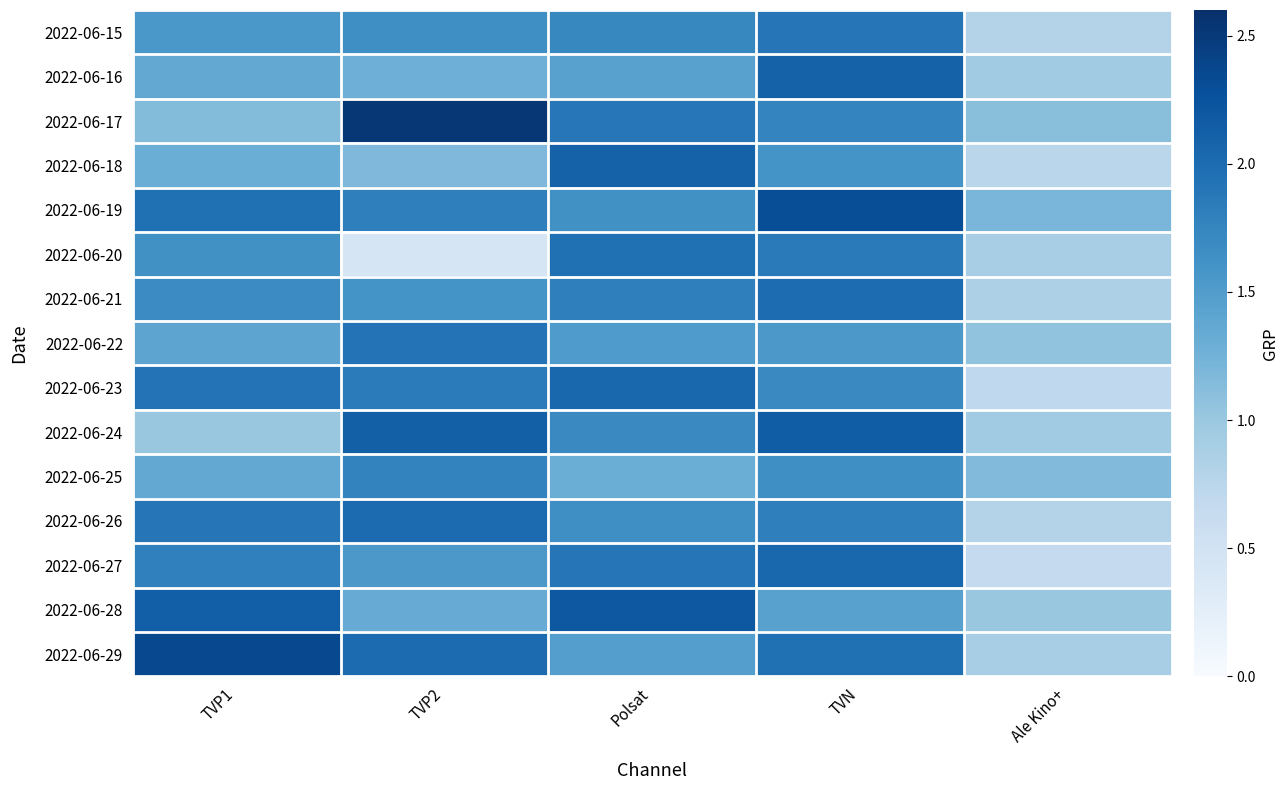

List the series in order of their peak value, highest first.

2022-06-17, 2022-06-29, 2022-06-19, 2022-06-28, 2022-06-24, 2022-06-16, 2022-06-18, 2022-06-23, 2022-06-27, 2022-06-26, 2022-06-21, 2022-06-20, 2022-06-22, 2022-06-15, 2022-06-25